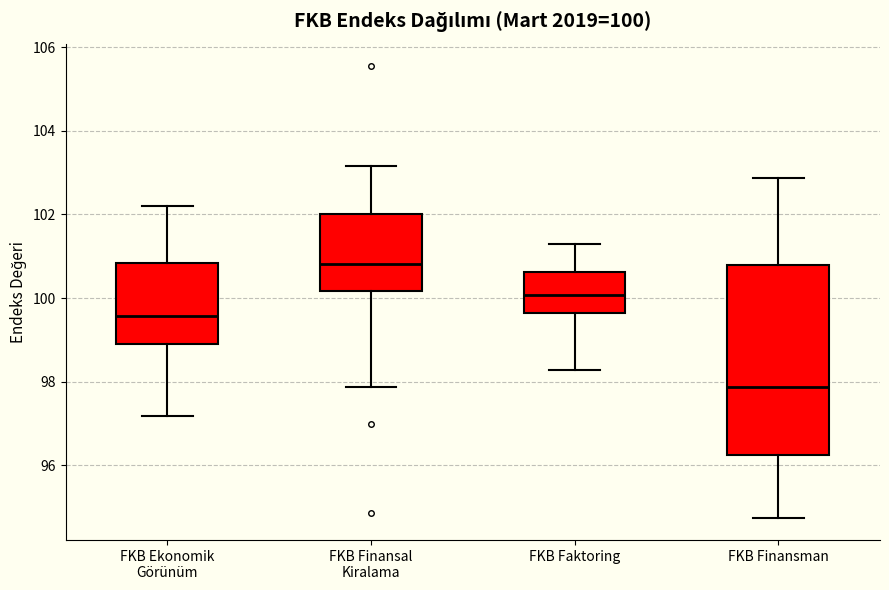

Comparing the boxes themselves (not the whiskers), which one is the tallest?

FKB Finansman